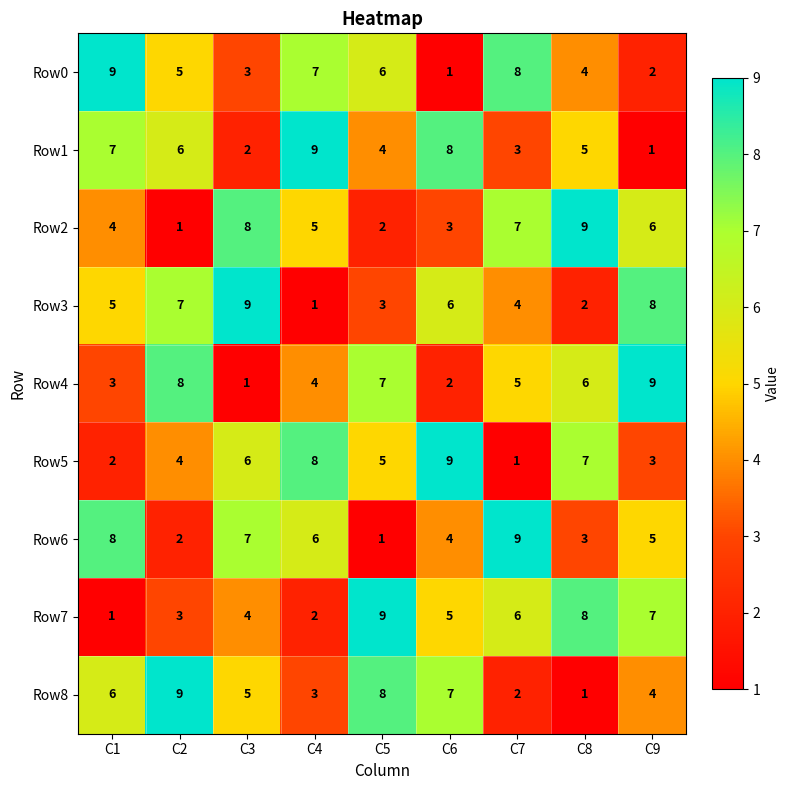

Is it true that Row0 equals 3 at C3?

True